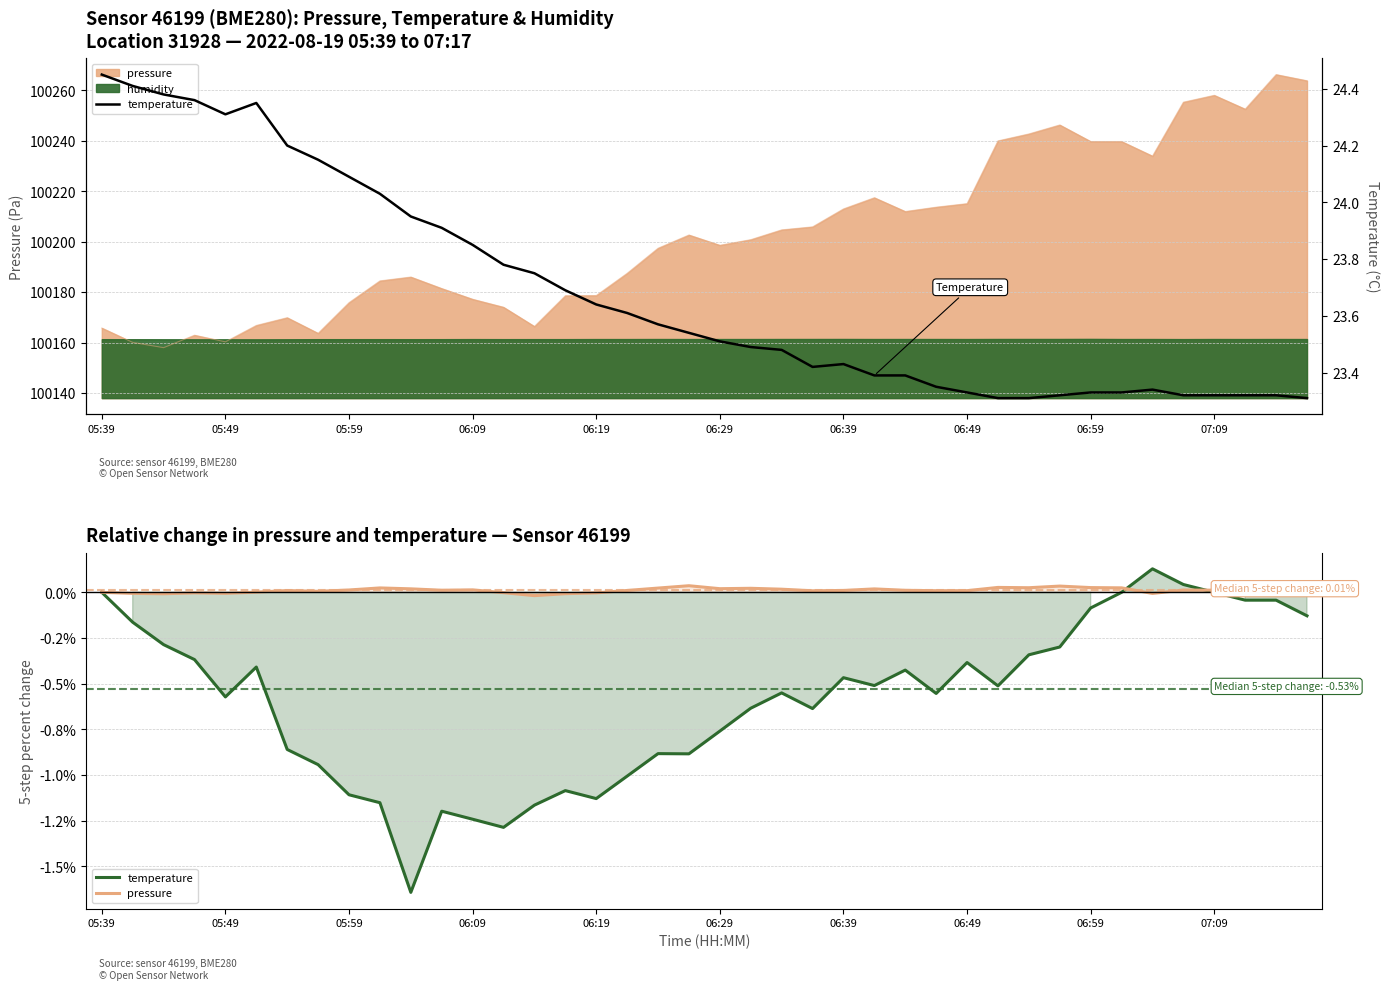

What are all the series names shown in the legend?

temperature, pressure